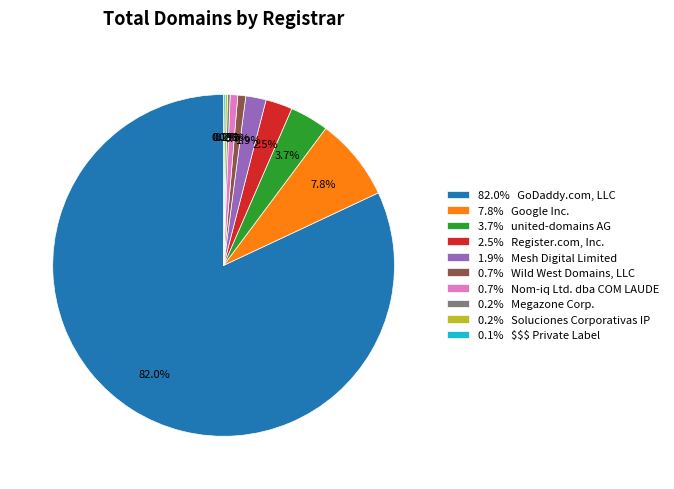

What is the largest slice in the pie chart?

82.0% GoDaddy.com, LLC